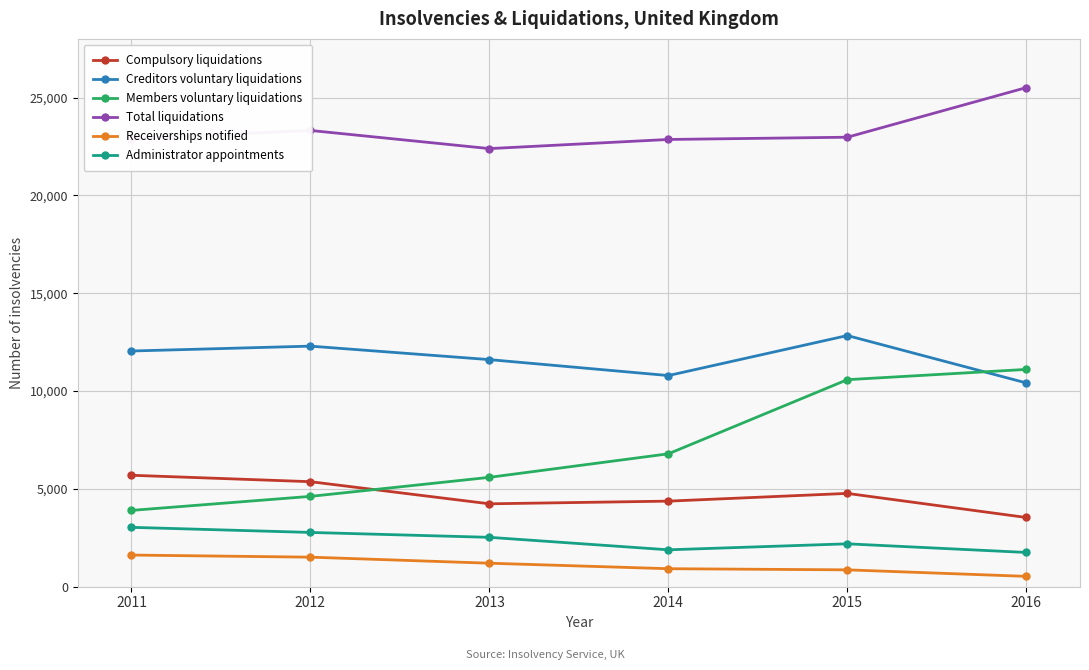

Between 2012 and 2016, which series saw the biggest shift?

Members voluntary liquidations